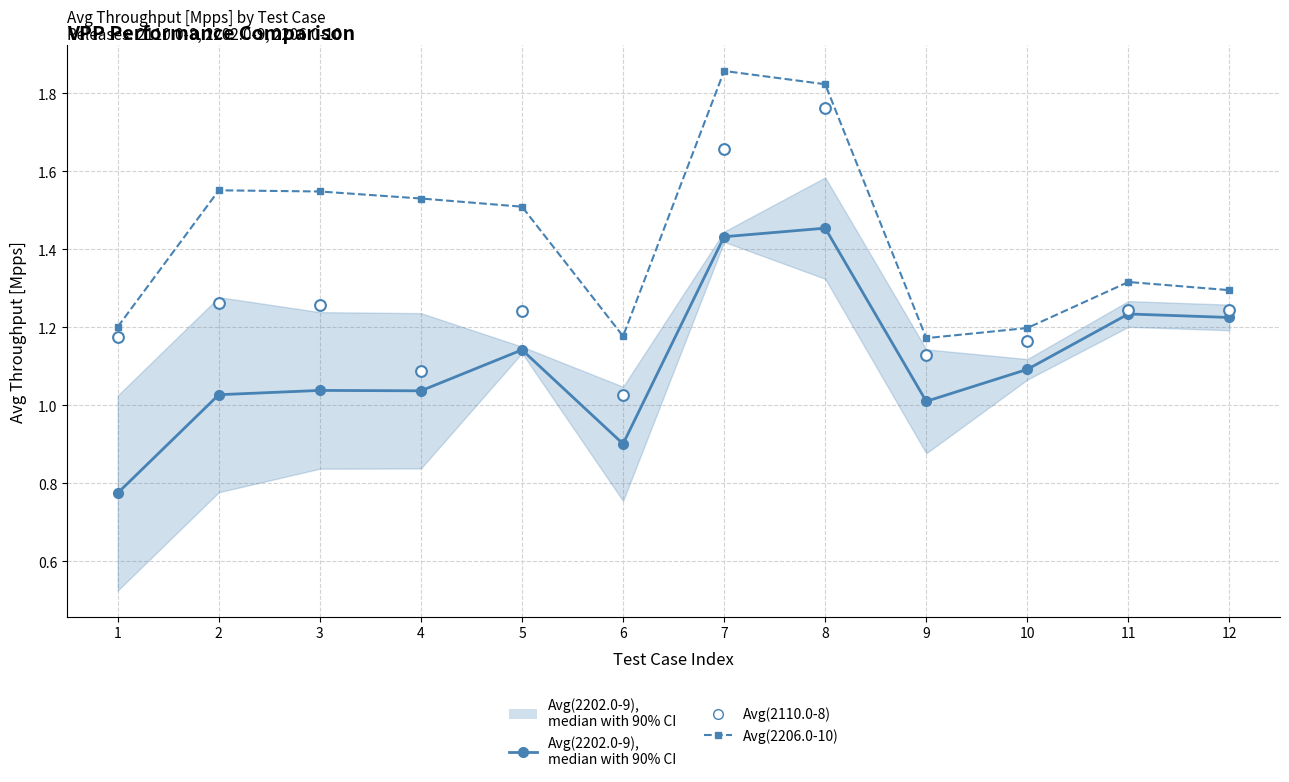

Which series reaches the maximum Y coordinate?

Avg(2206.0-10)